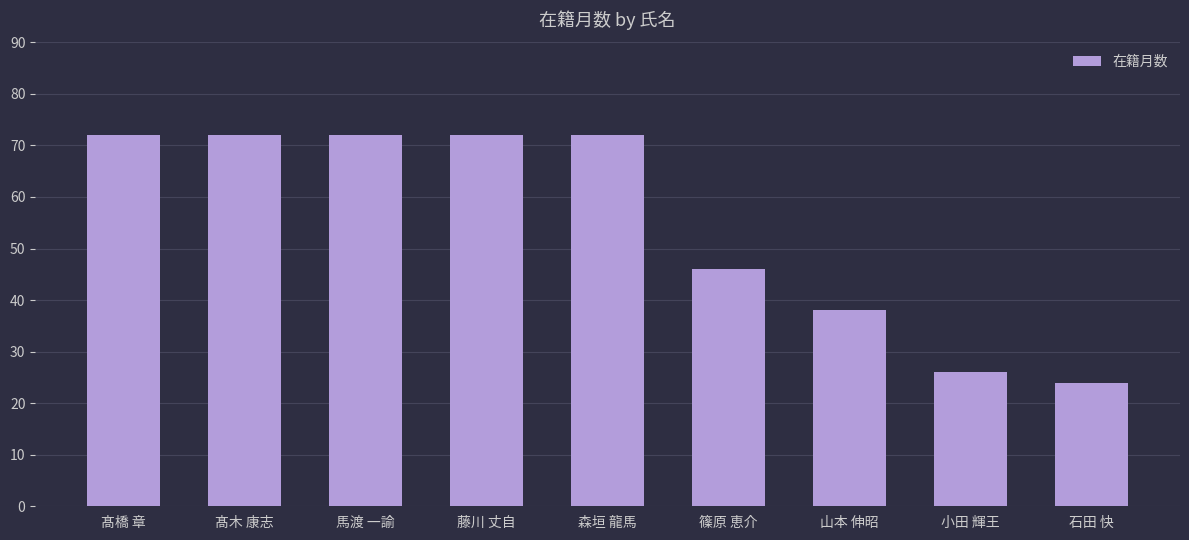

What is the ratio of the value at 山本 伸昭 to the value at 藤川 丈自?

0.5